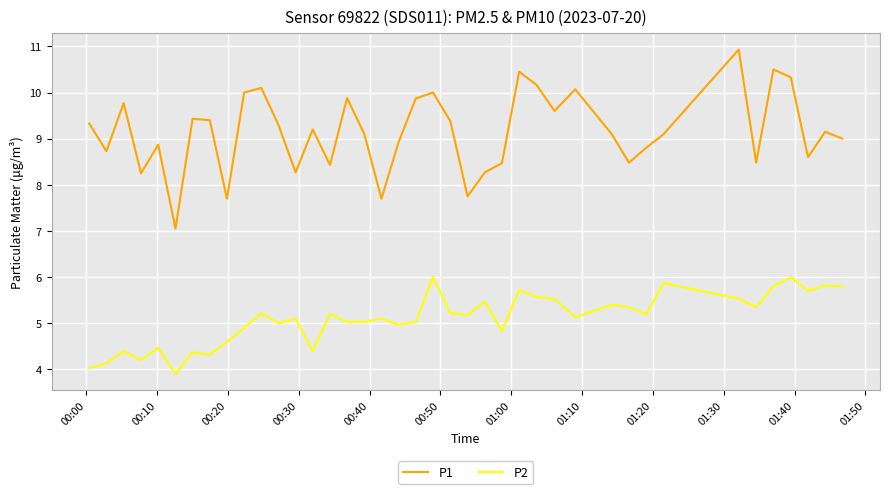

True or false: P1 and P2 intersect in this chart.

False